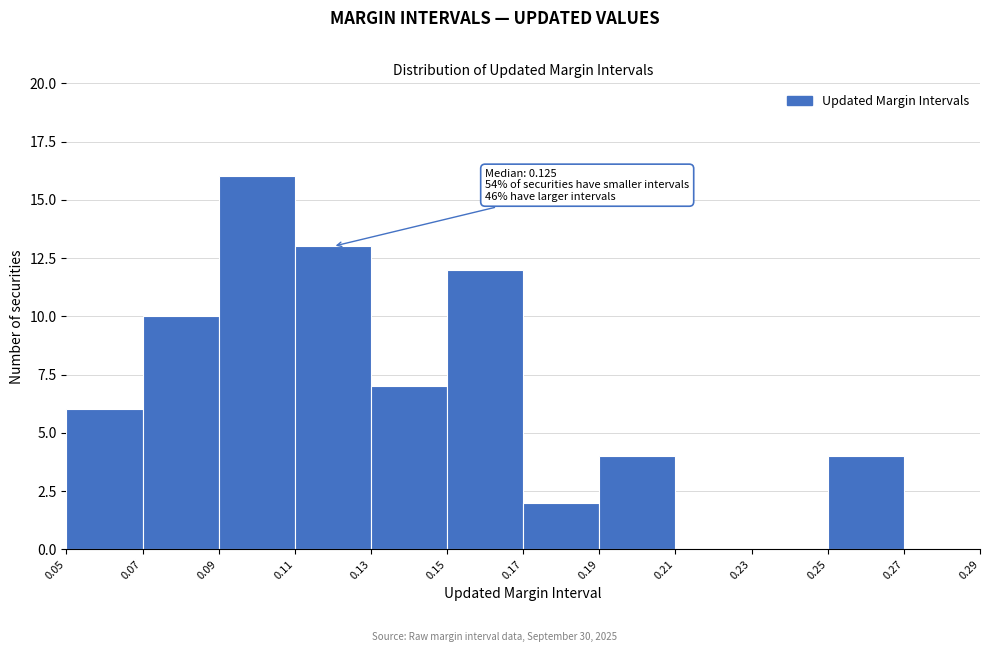

Over which range of the x-axis is the bar tallest?

0.09 to 0.11